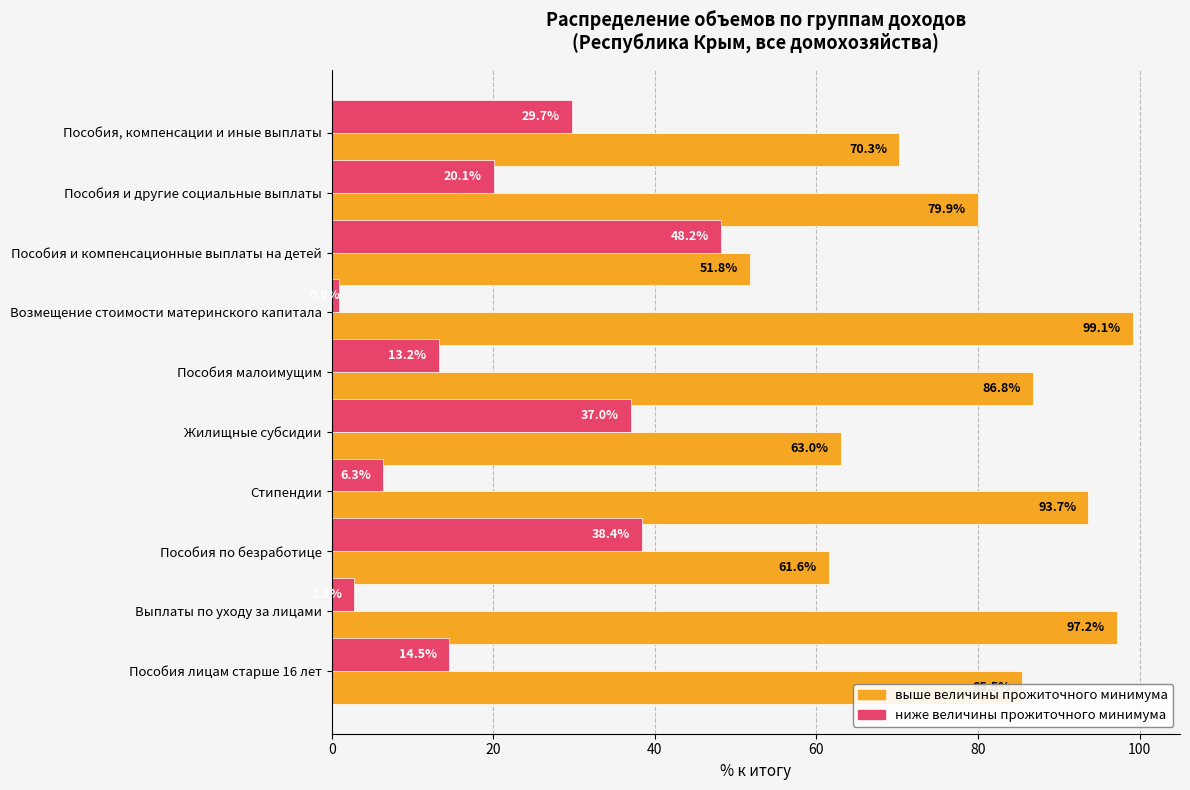

What are all the series names shown in the legend?

выше величины прожиточного минимума, ниже величины прожиточного минимума